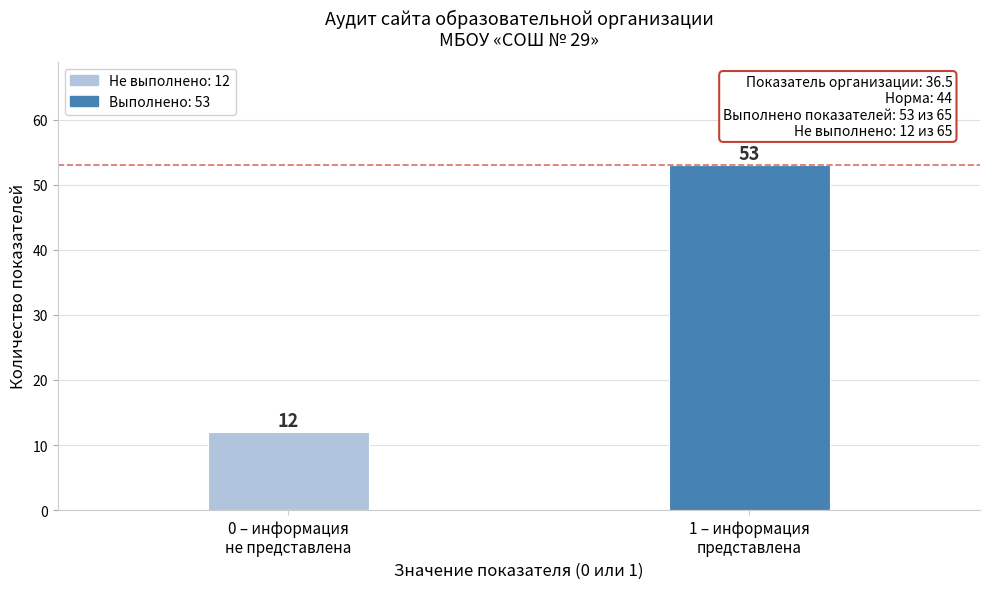

Reading left to right, extract all data points from this chart.

12	53